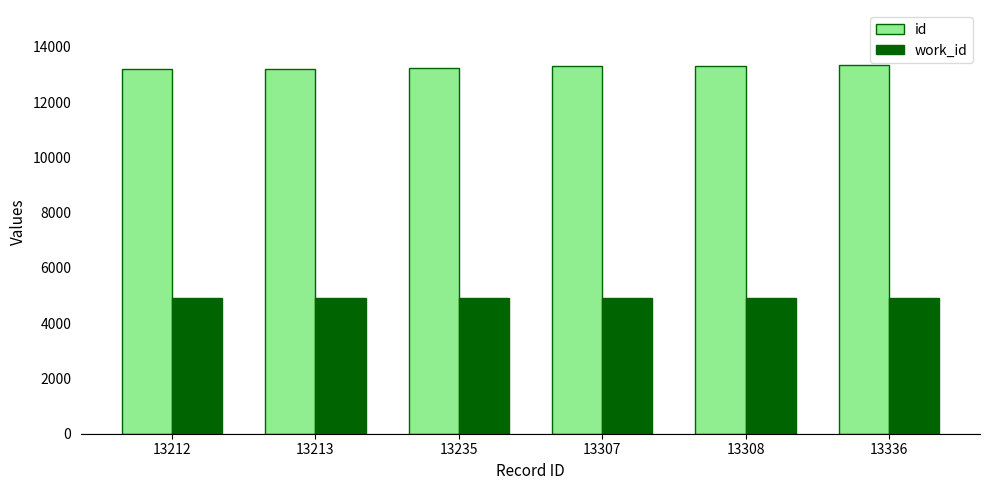

Rank the series by their average value, from highest to lowest.

id, work_id